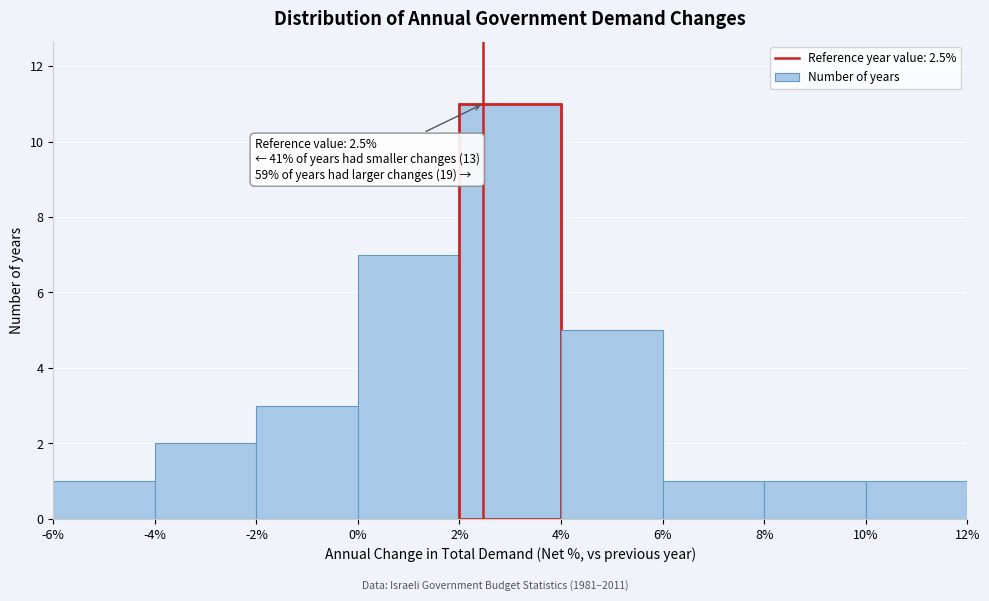

Over which range of the x-axis is the bar tallest?

2% to 4%